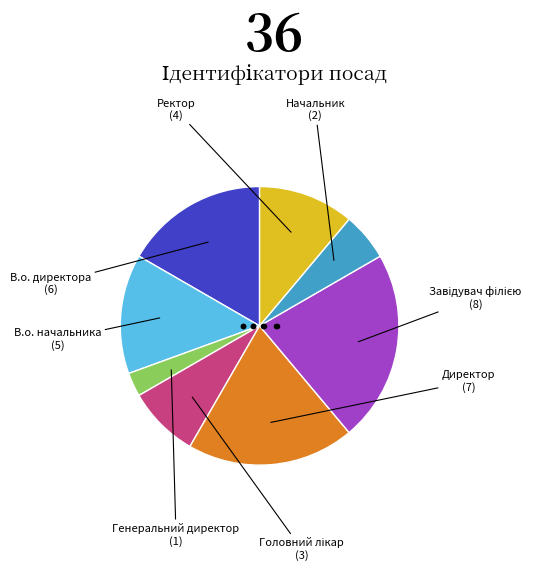

Which has a higher value, В.о. начальника or В.о. директора?

В.о. директора